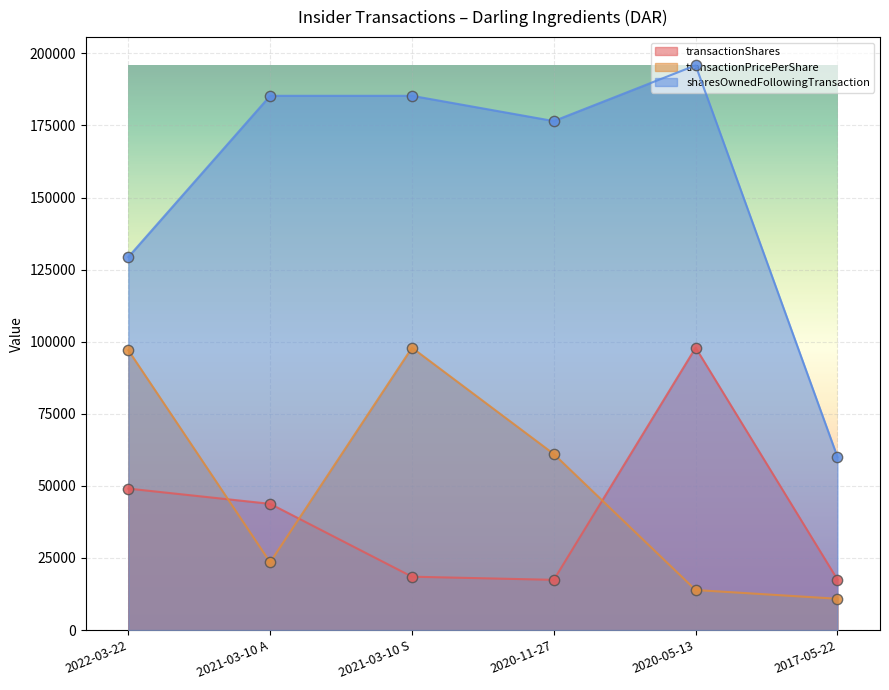

Which series reaches the maximum Y coordinate?

sharesOwnedFollowingTransaction